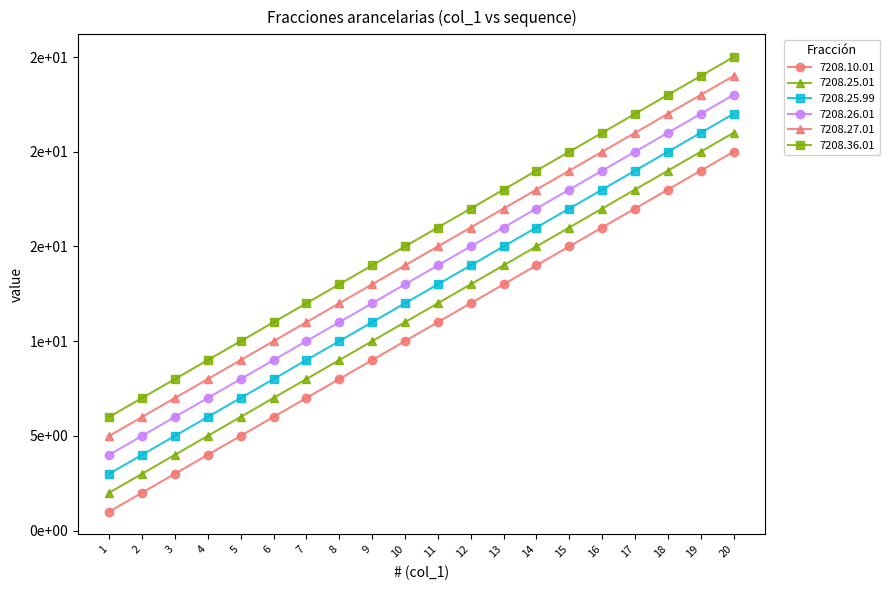

Which category has the lowest value in the 7208.25.99 series?

1